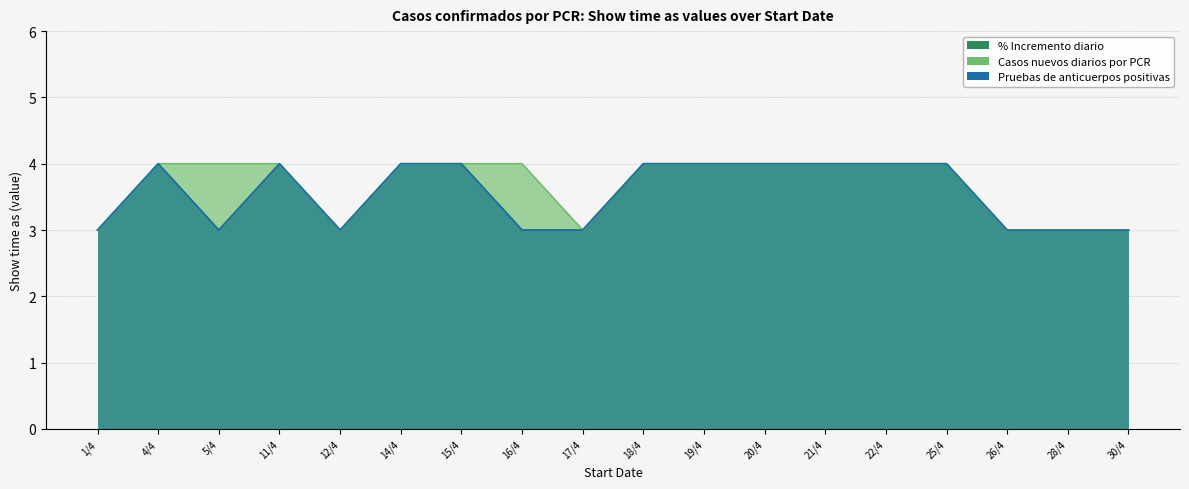

Does the chart display data point markers on the line(s)?

No